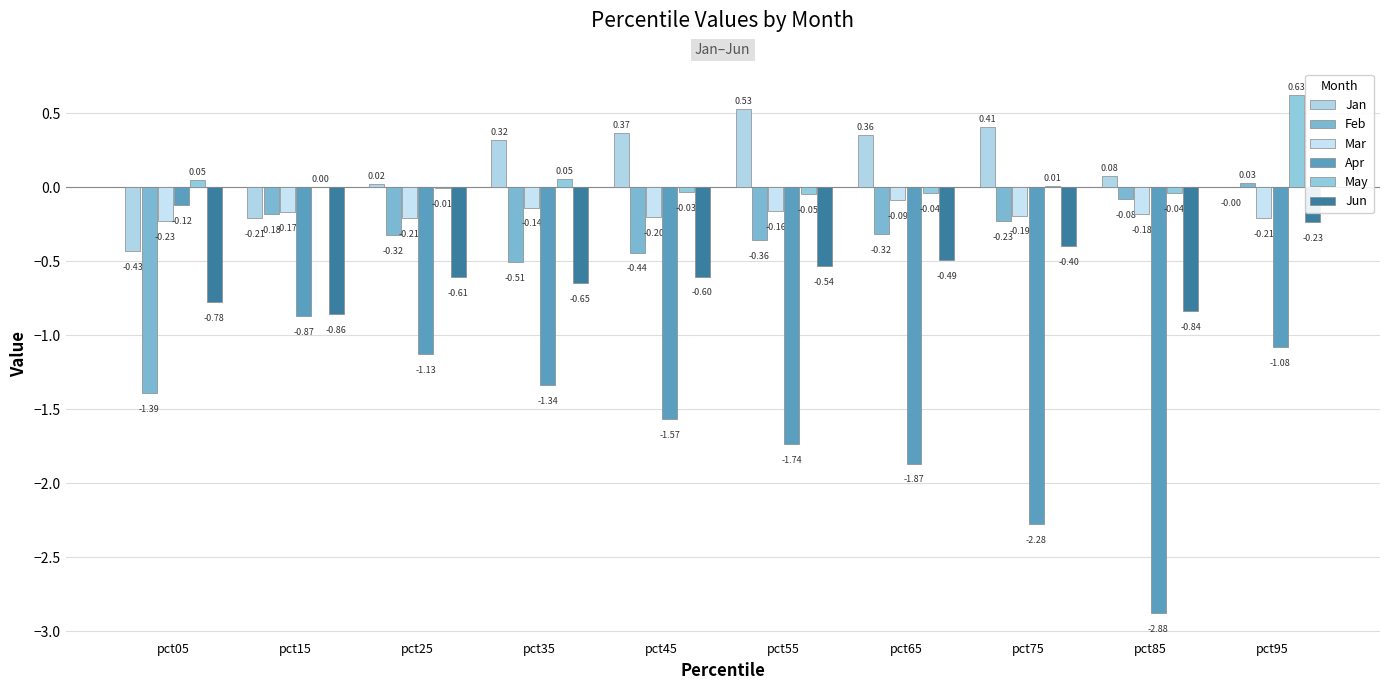

How many series are shown in this chart?

6